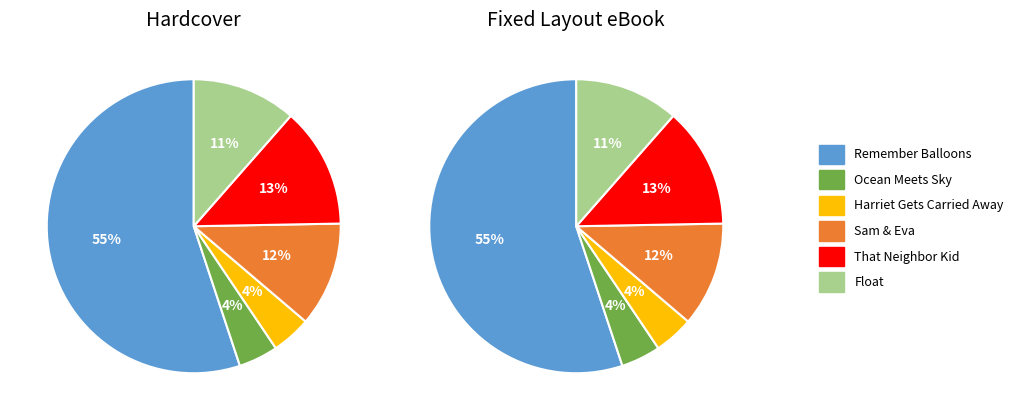

What is the largest slice in the pie chart?

Remember Balloons